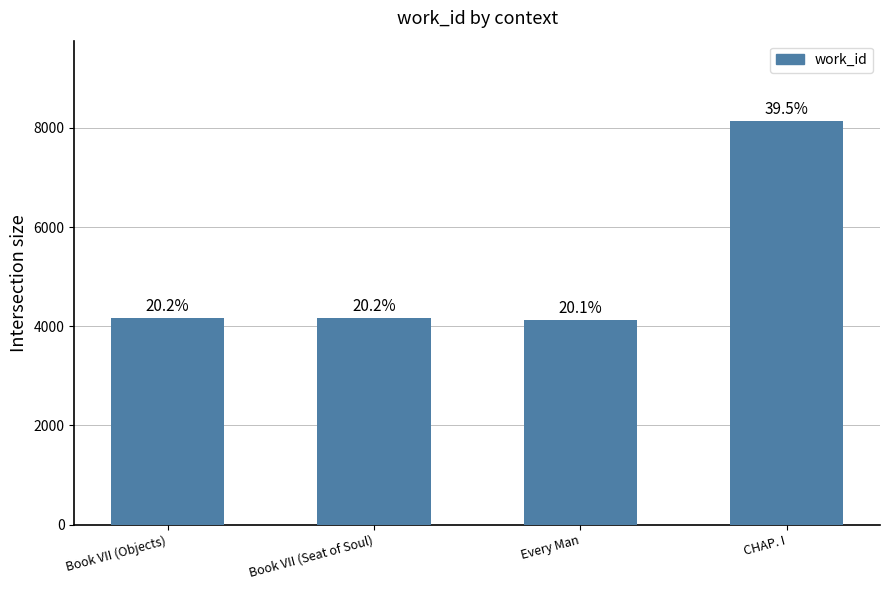

Does the chart contain any negative values?

No